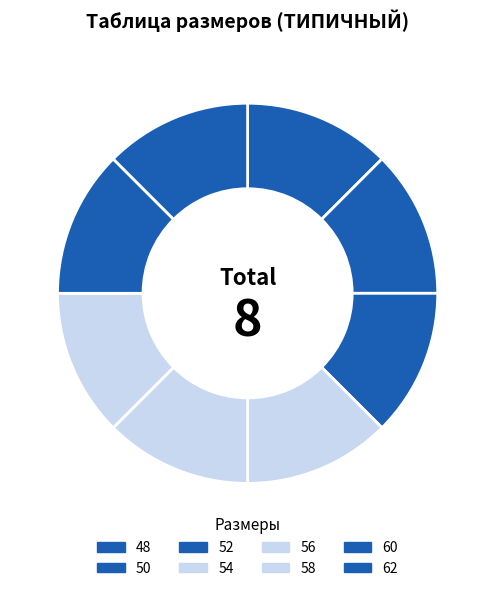

Between 52 and 58, which is larger?

58